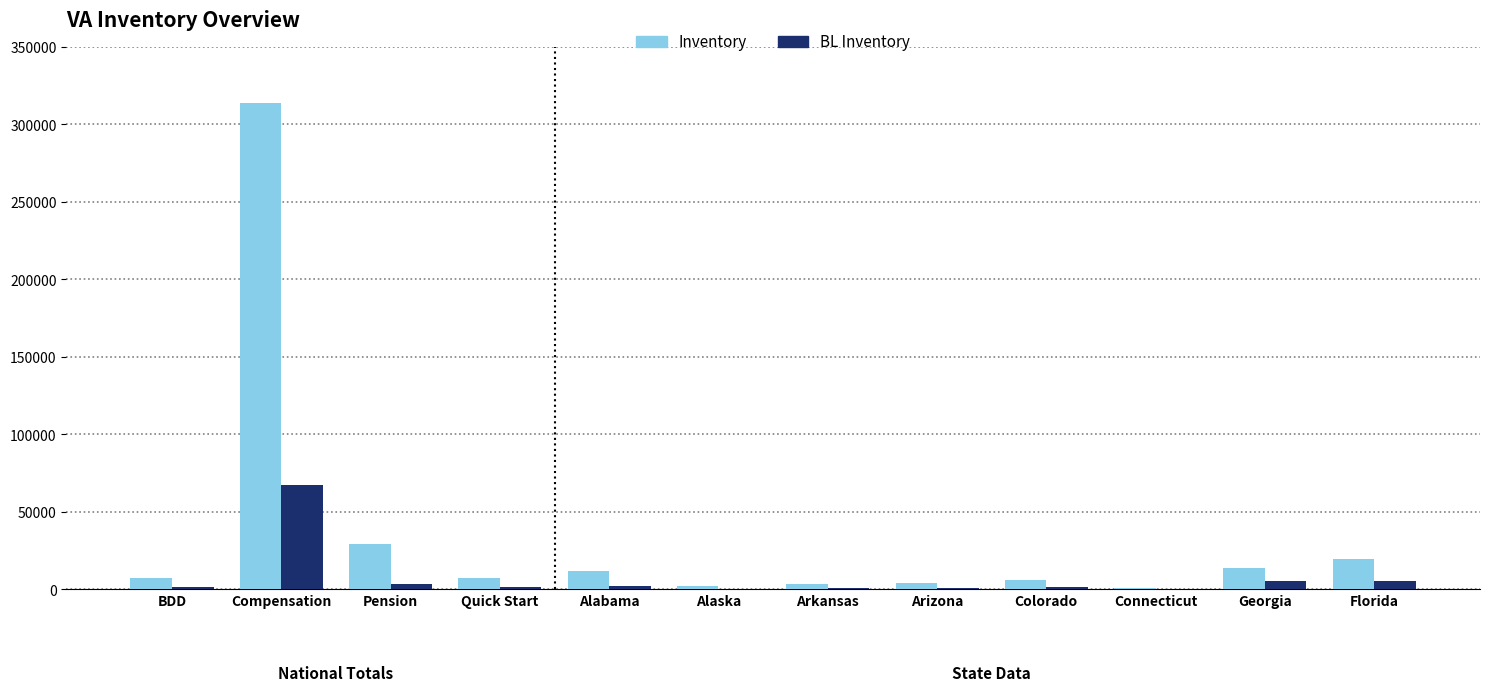

What is the sum of all Inventory values?

417978